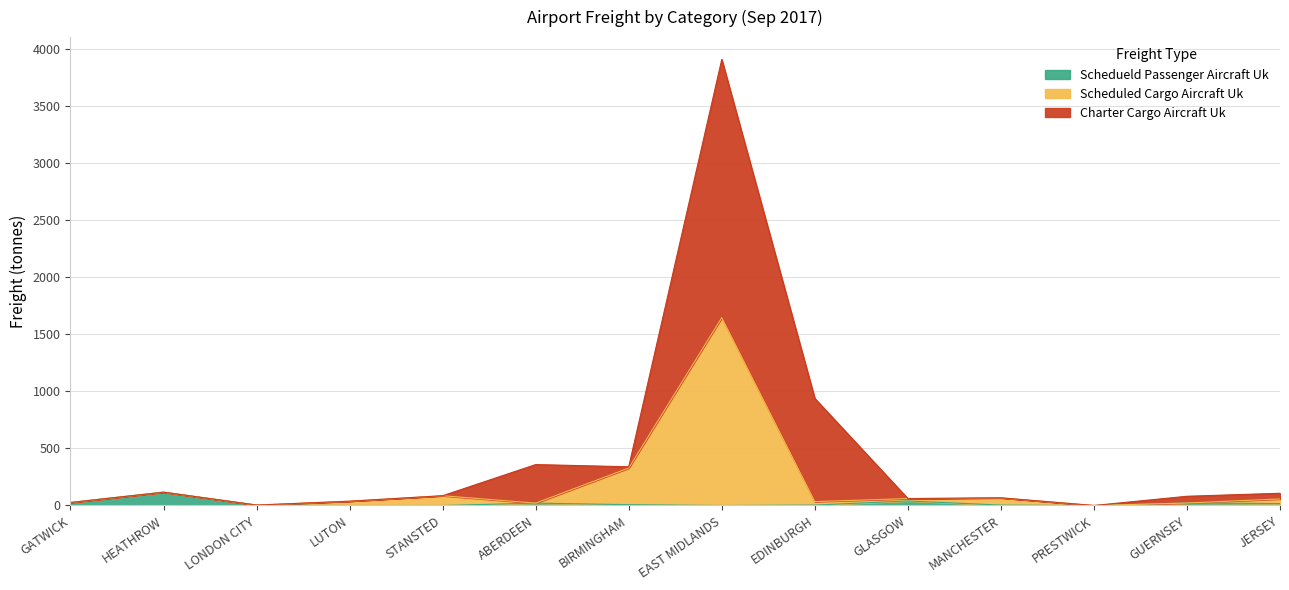

At which category does freight_scheduled_cargo_aircraft_UK reach its first local peak?

HEATHROW